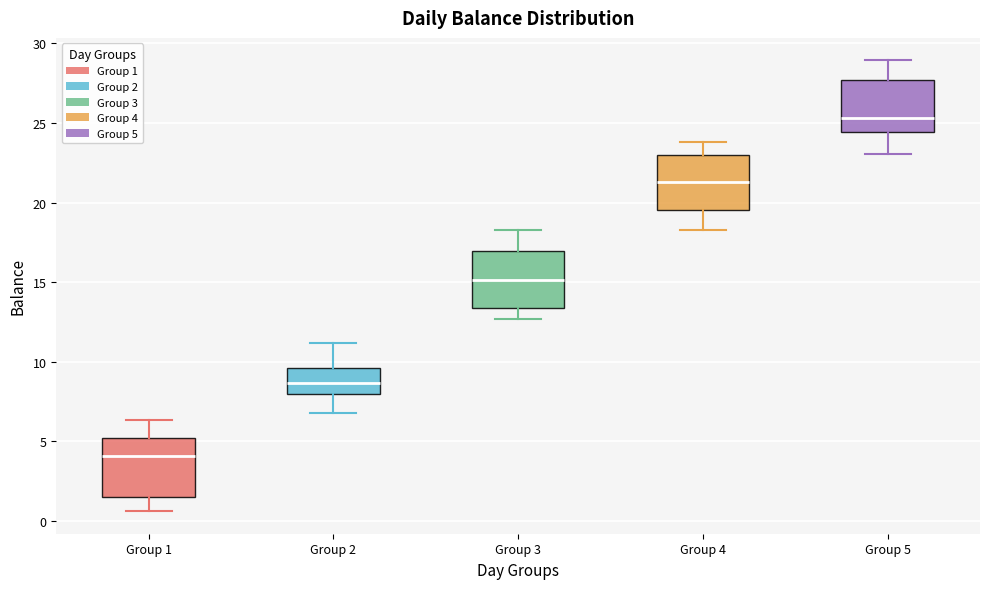

Which box has the lowest median line?

Group 1